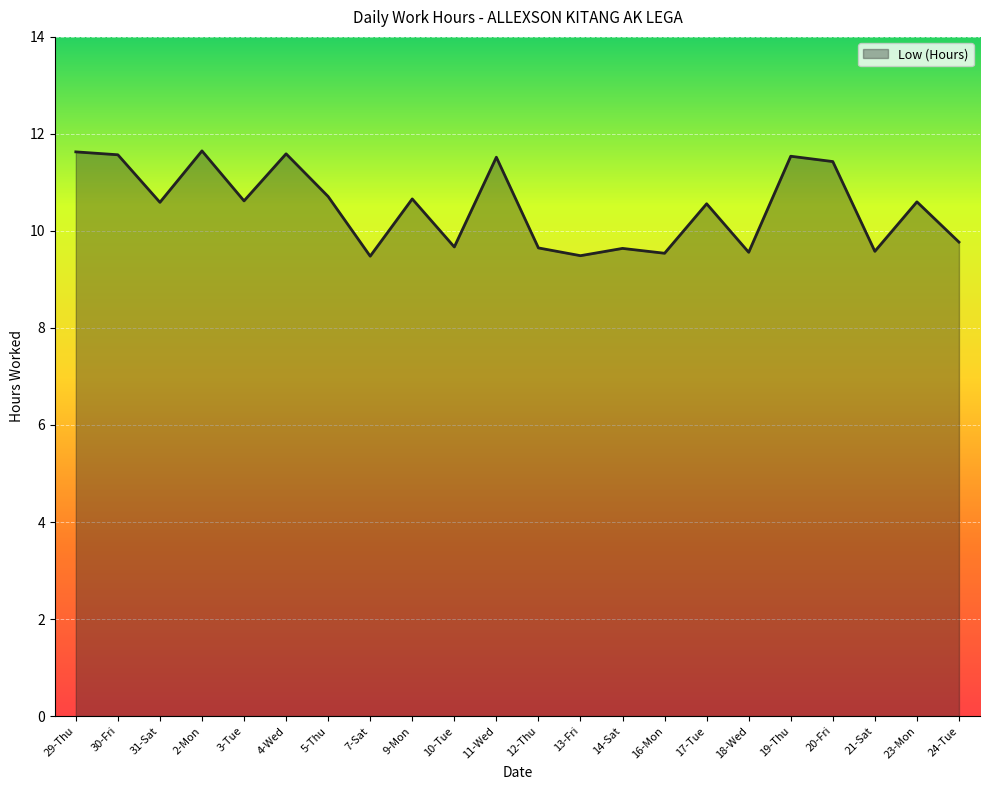

Approximately how many times larger is the value at 12-Thu compared to 17-Tue?

0.9